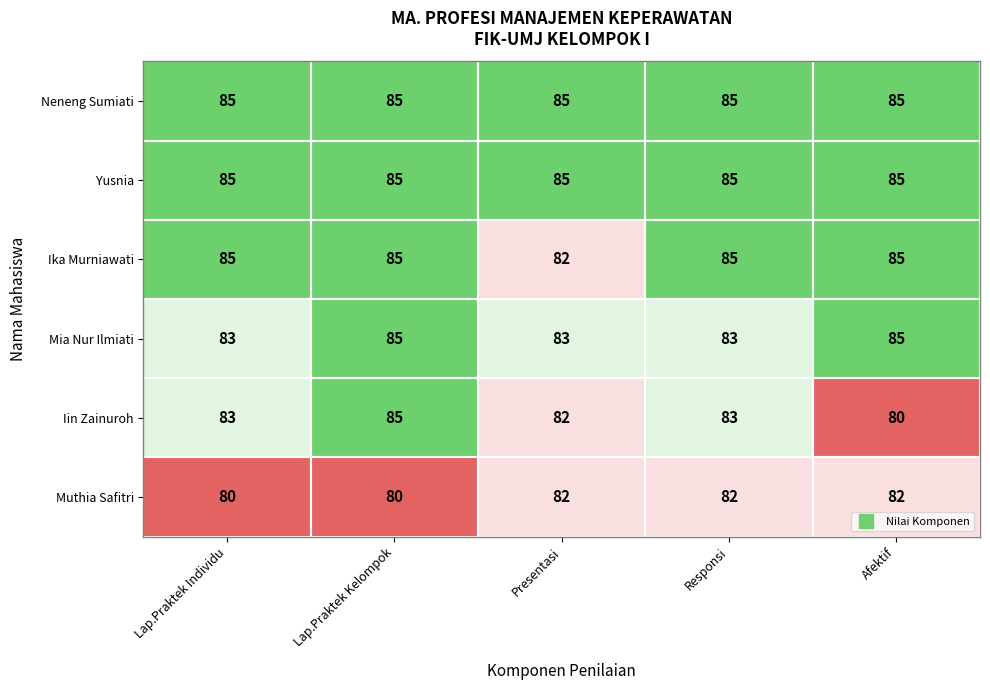

How many series are shown in this chart?

6